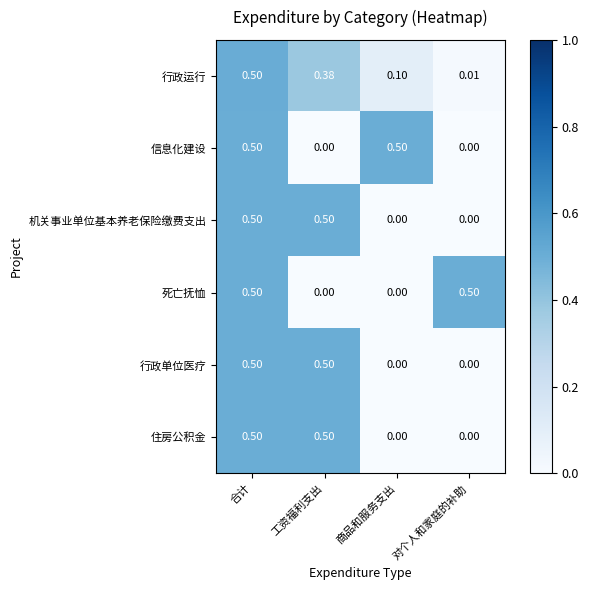

Is the value of 住房公积金 at 合计 greater than the value of 信息化建设 at 对个人和家庭的补助?

Yes